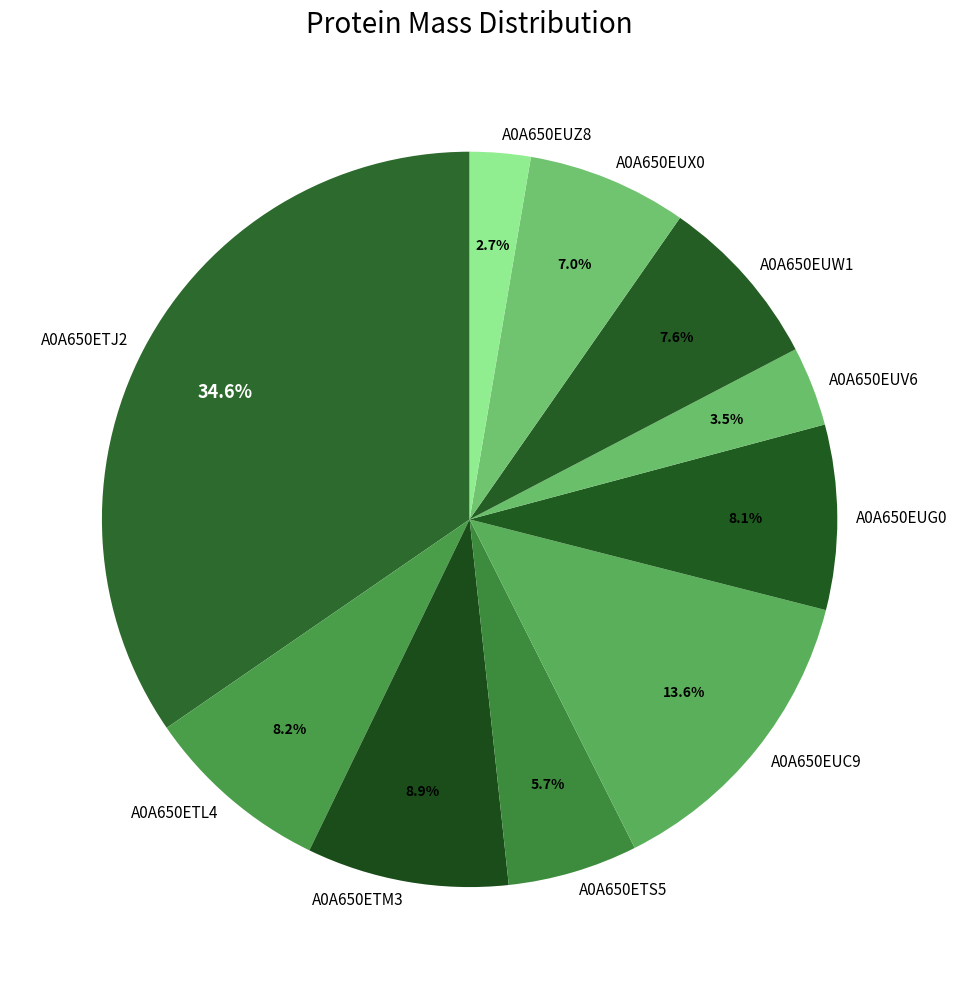

Between A0A650EUZ8 and A0A650EUW1, which is larger?

A0A650EUW1